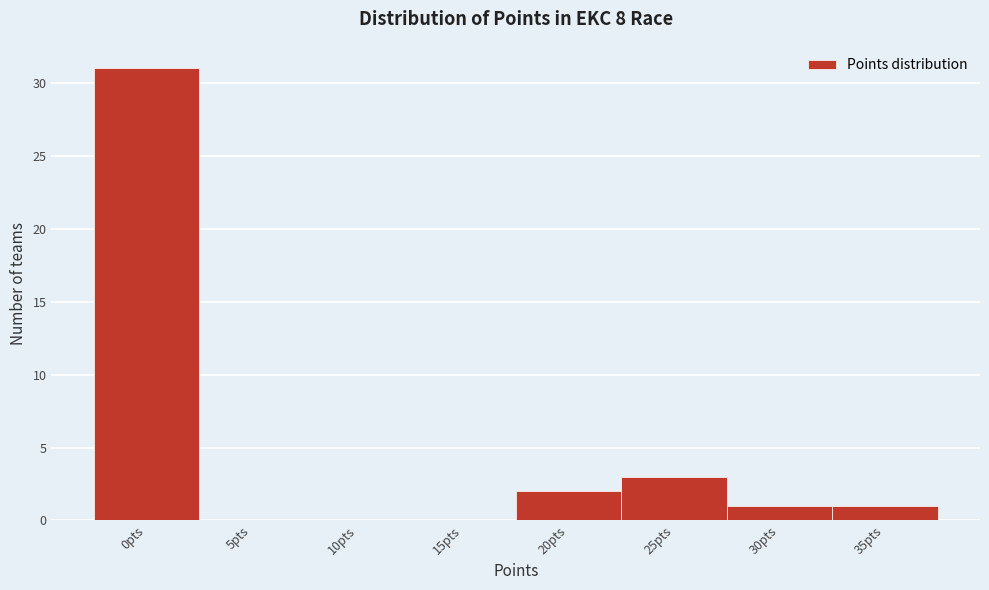

Reading left to right, extract all data points from this chart.

0pts=31	5pts=0	10pts=0	15pts=0	20pts=2	25pts=3	30pts=1	35pts=1